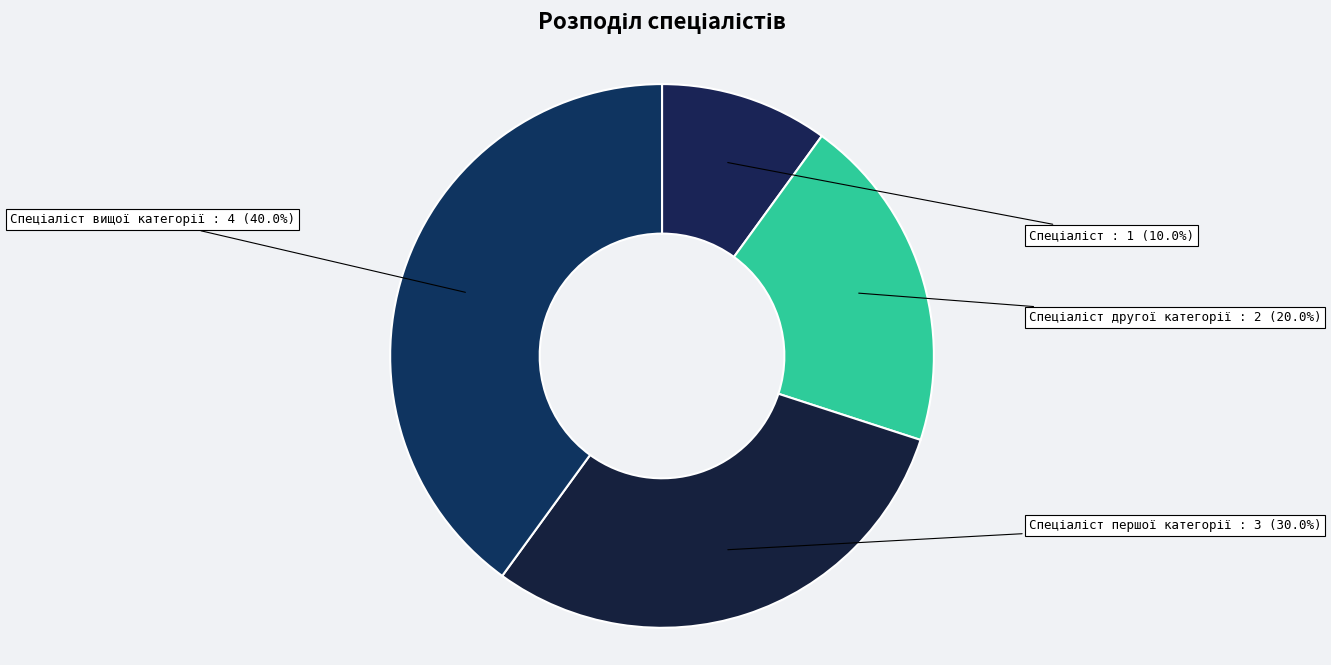

Does any single category account for the majority?

No